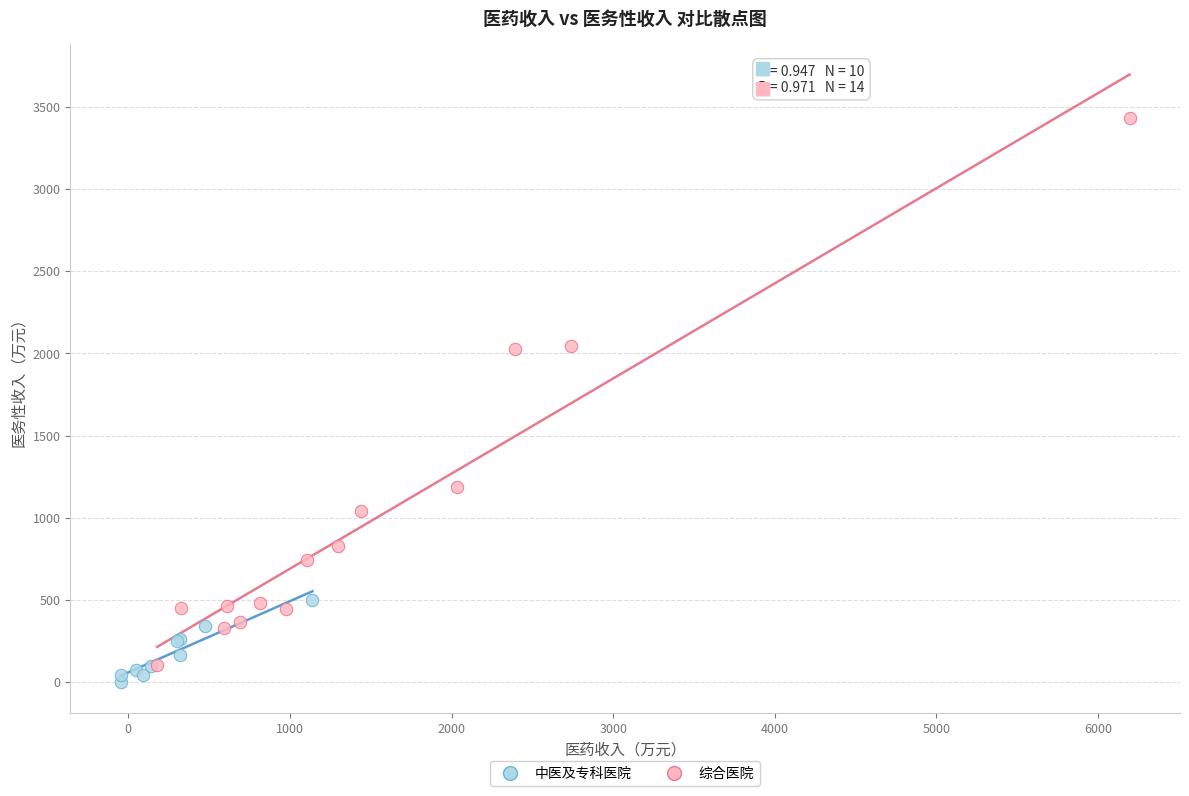

Which series has the largest Y range (max minus min)?

综合医院